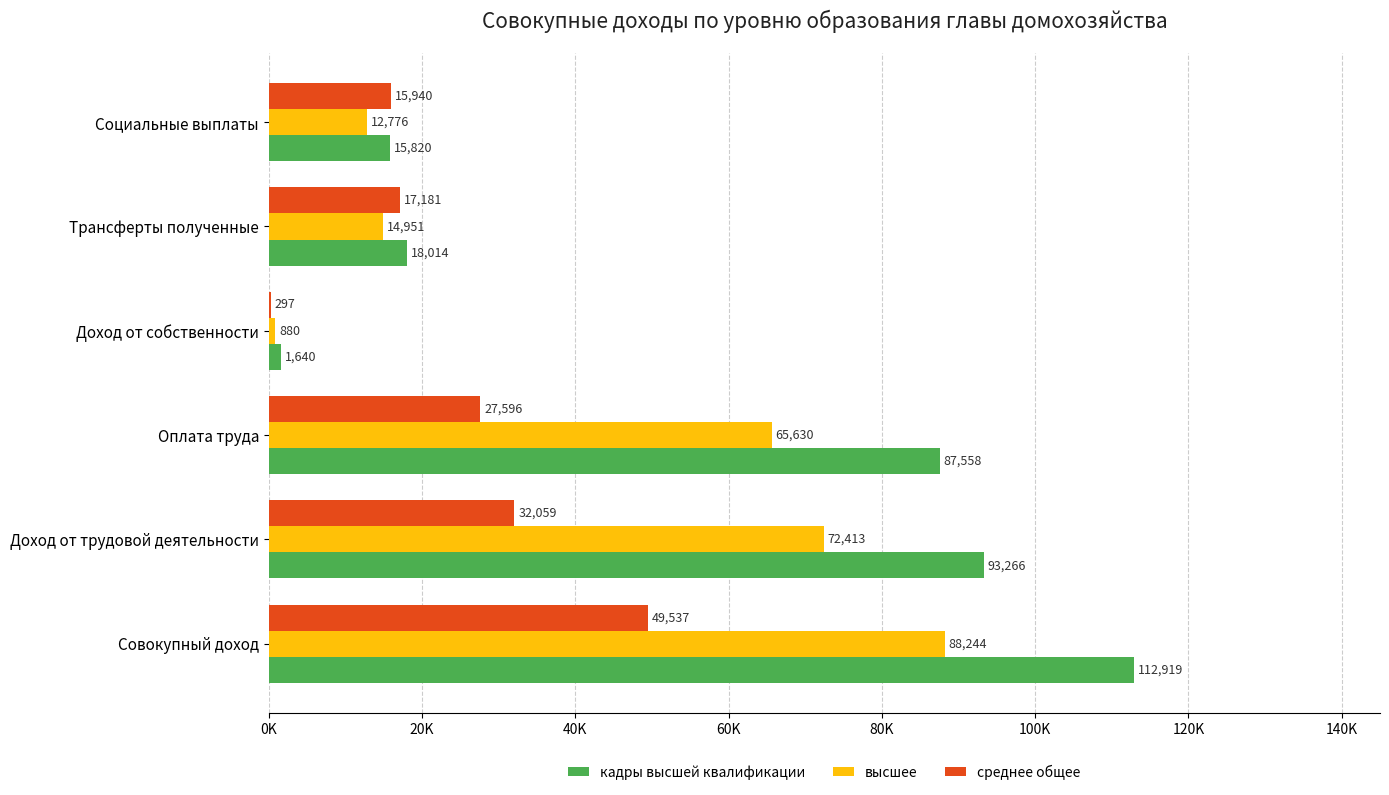

What are all the series names shown in the legend?

кадры высшей квалификации, высшее, среднее общее